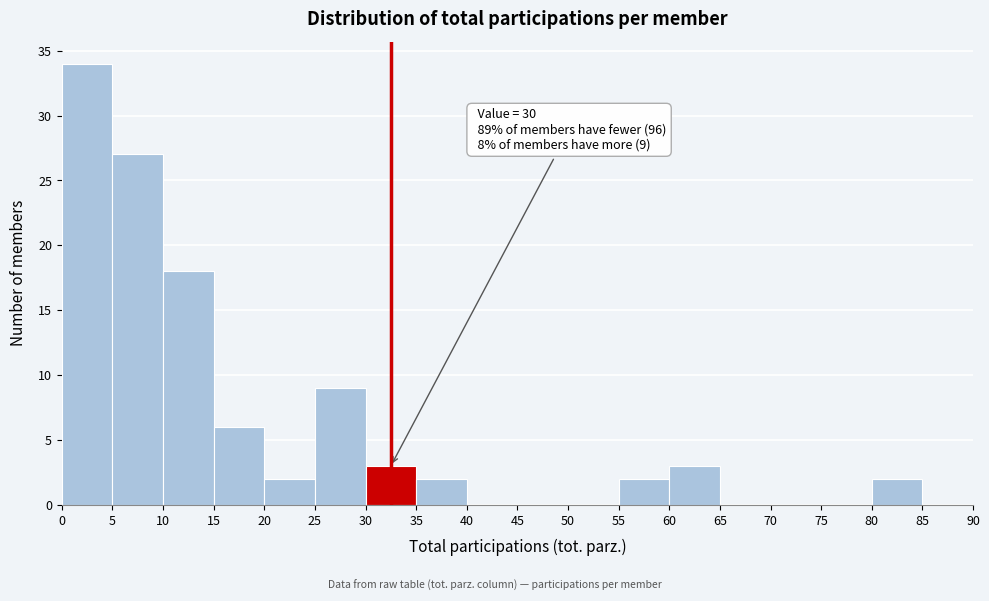

Over which range of the x-axis is the bar tallest?

0 to 5